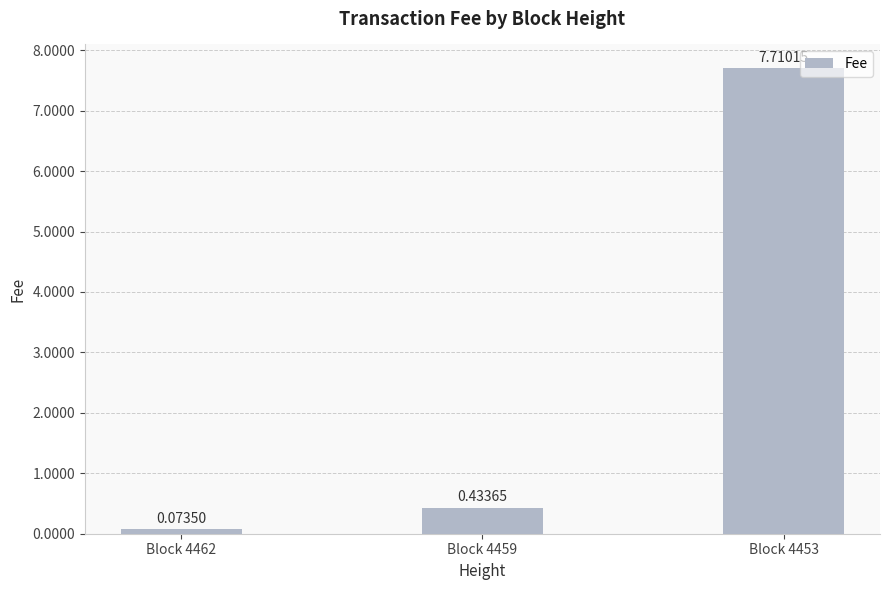

Rank the categories by value from lowest to highest.

Block 4462, Block 4459, Block 4453